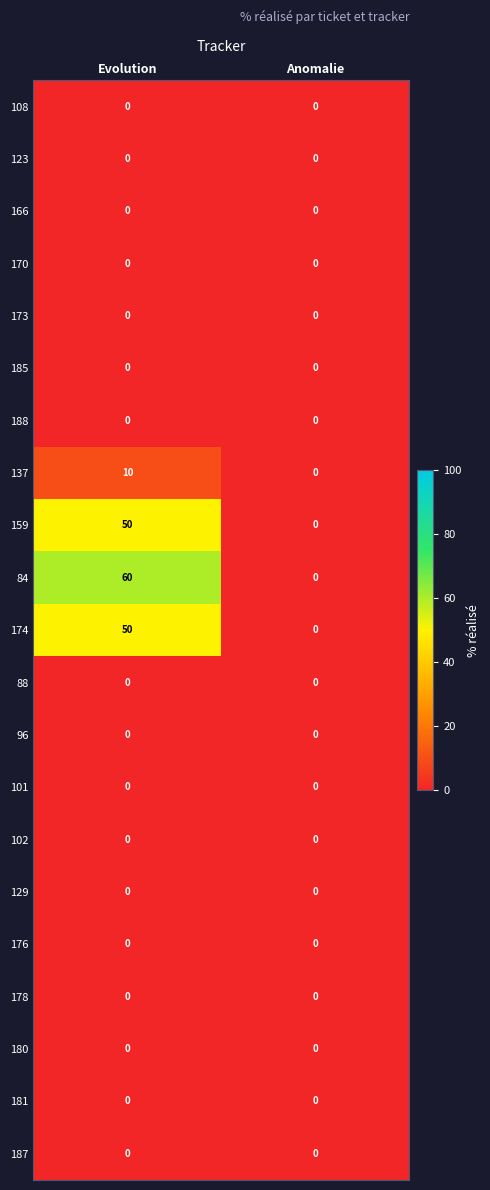

Which series has the largest total across all categories?

84